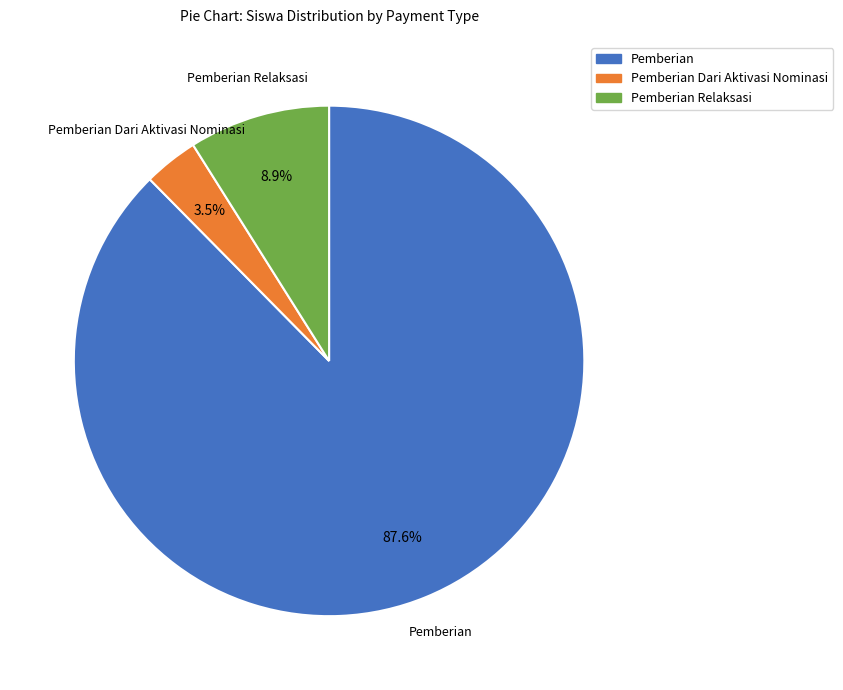

What is the majority slice?

Pemberian